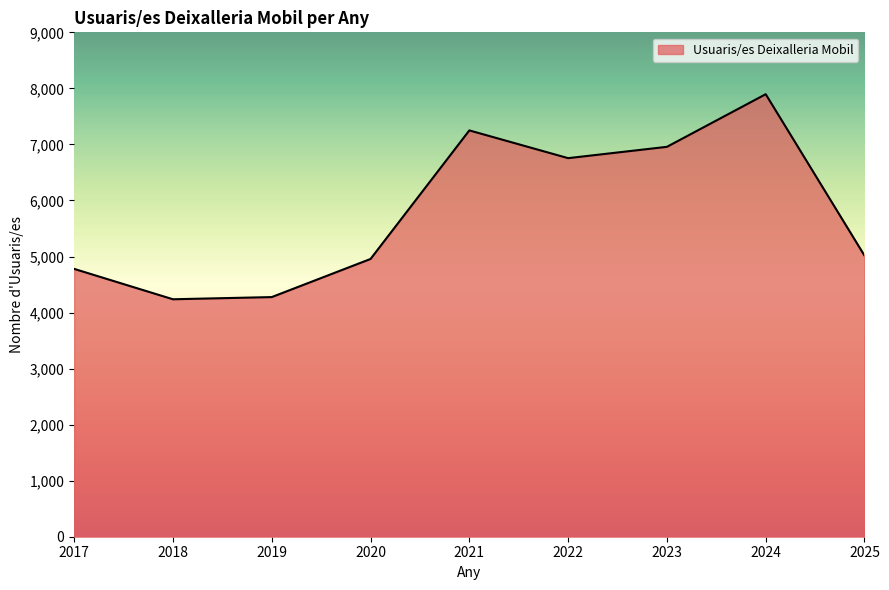

Which category has the highest value across all series?

2024